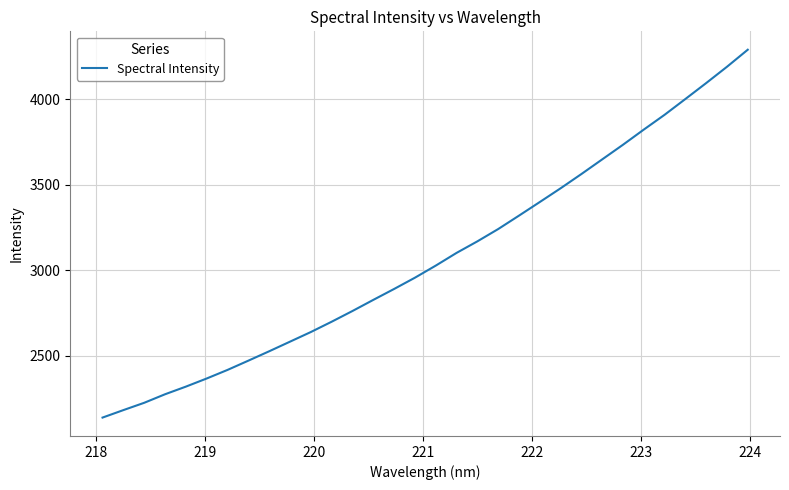

What is the greatest value displayed?

4290.5